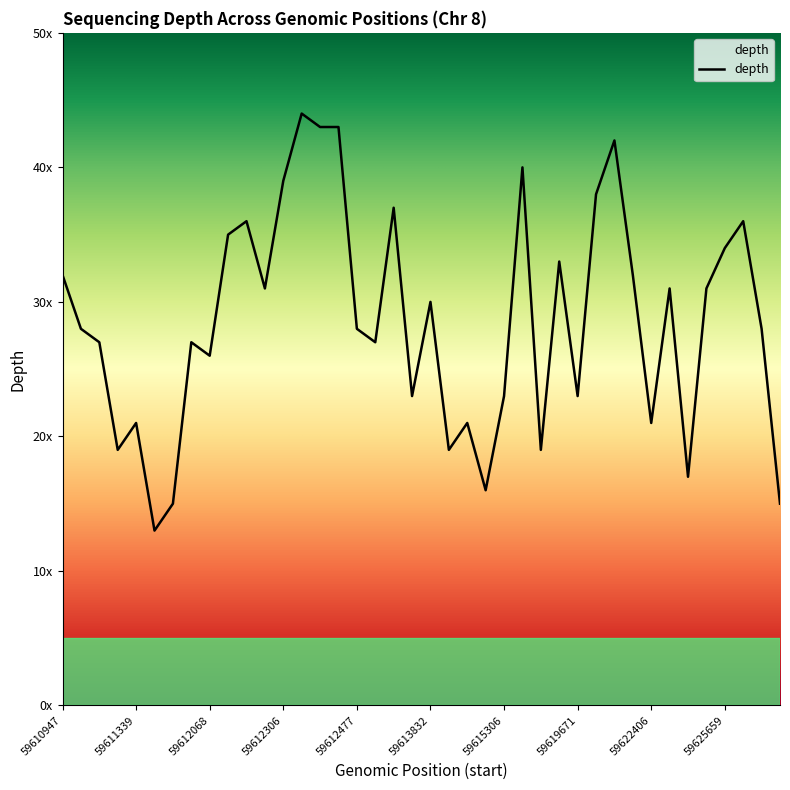

Does the chart display data point markers on the line(s)?

No